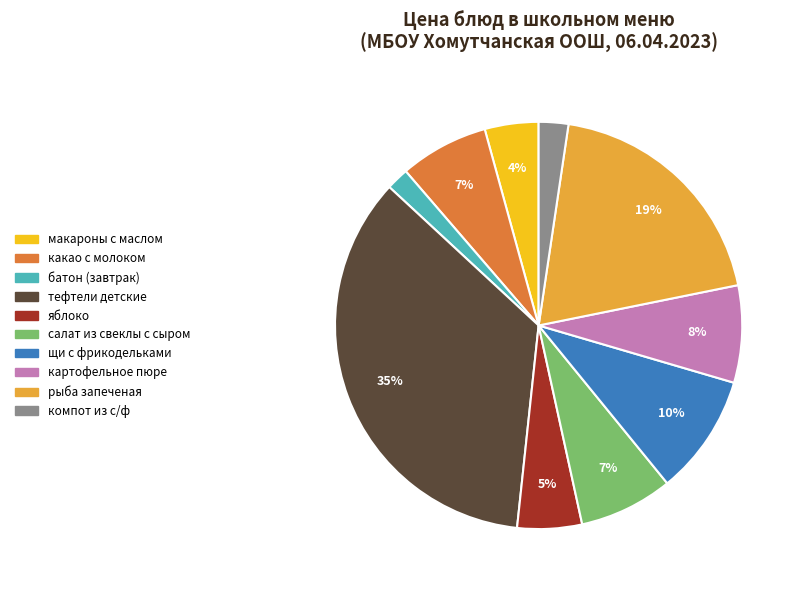

To the nearest percent, what percentage of the pie is салат из свеклы с сыром?

7%